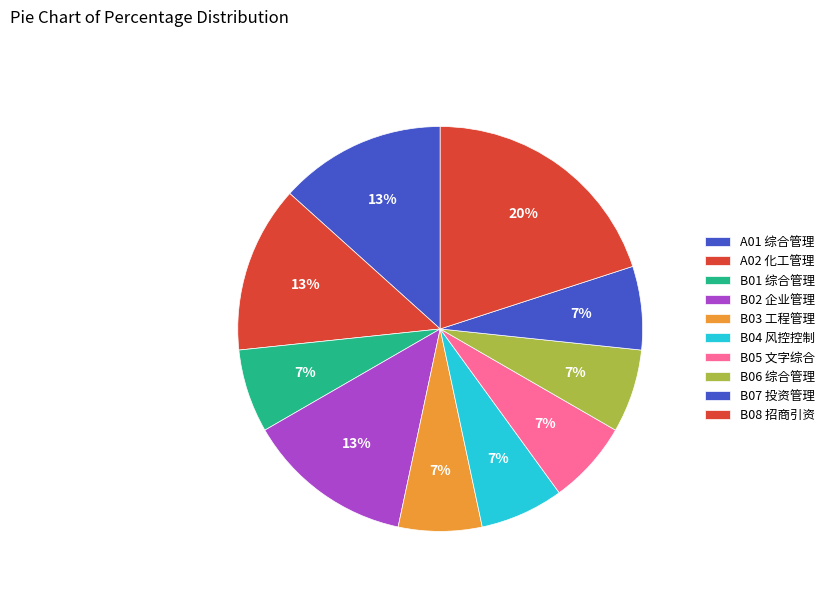

To the nearest percent, what is the difference between the largest and smallest slice percentages?

13%